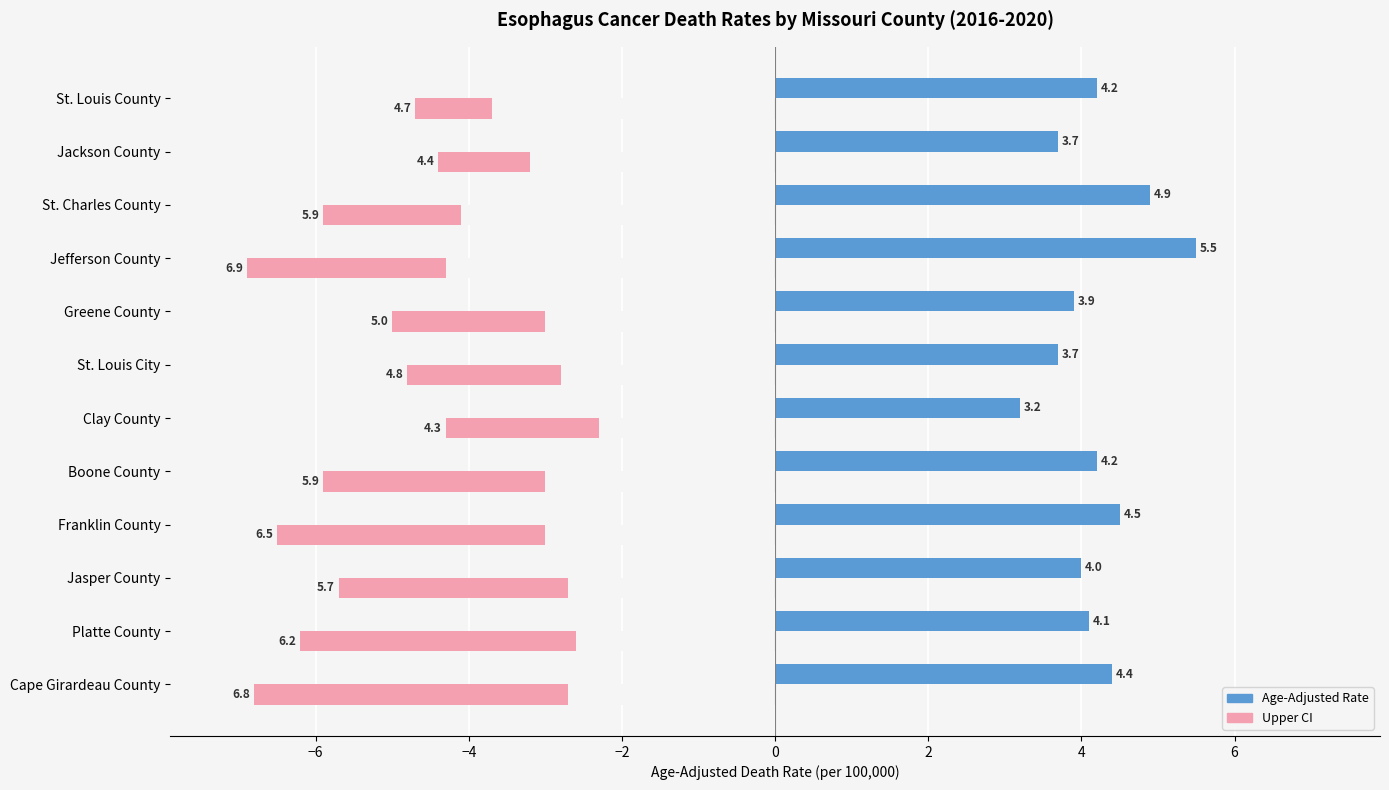

What is the difference between the highest and lowest values at Greene County?

8.9